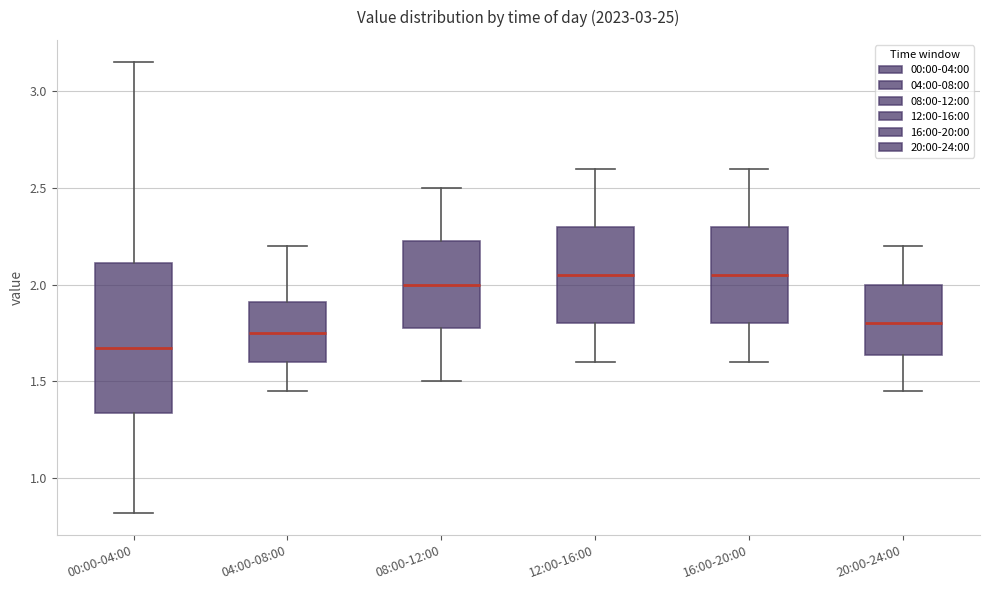

Which box's median line is the lowest?

00:00-04:00